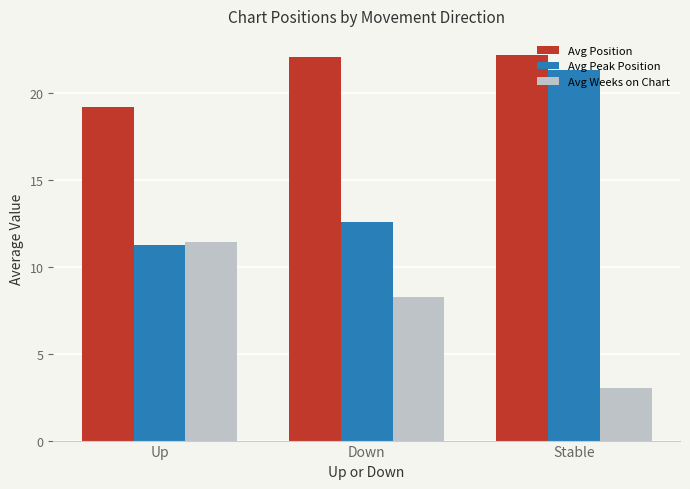

Is it true that Avg Position equals 22.1 at Down?

True